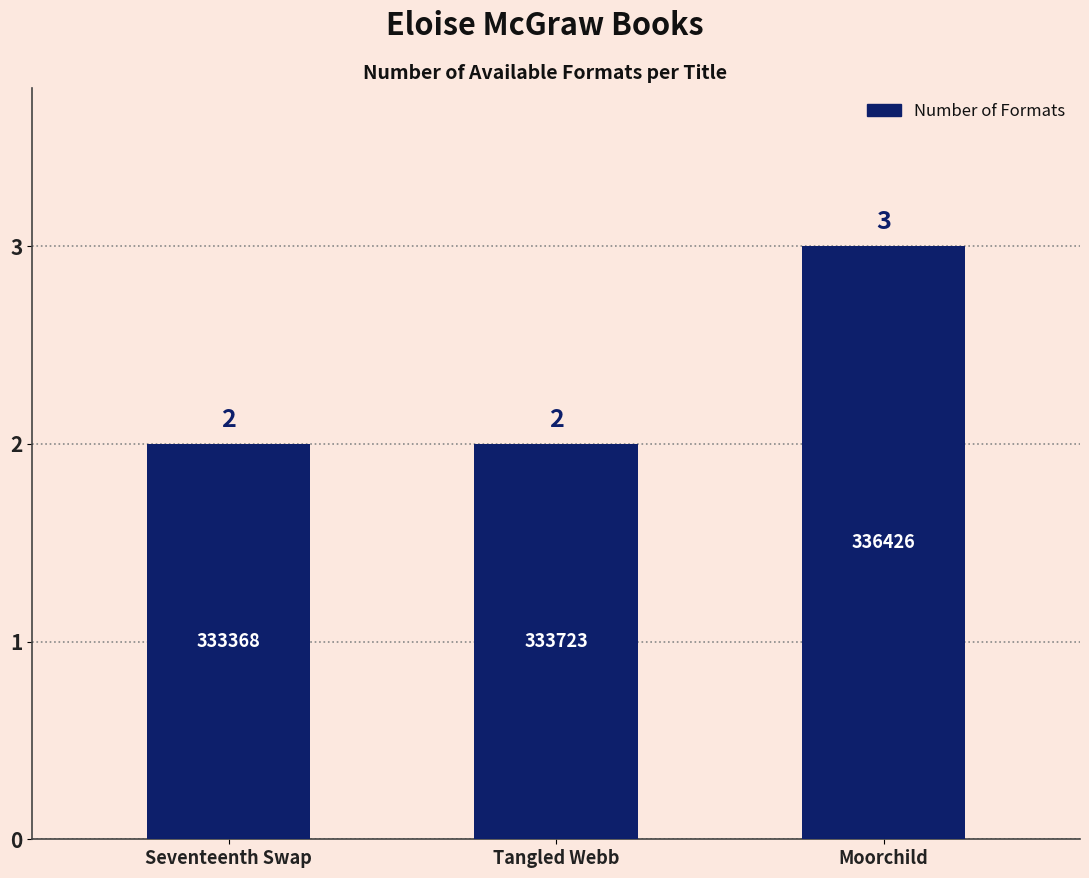

How many data points are above 2?

1